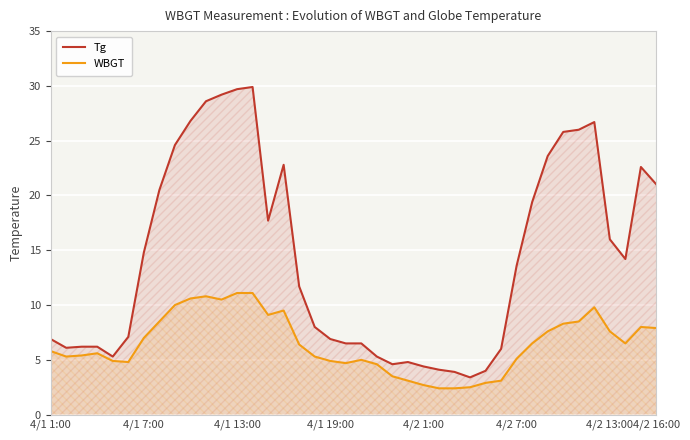

Which series has the widest spread of values?

Tg